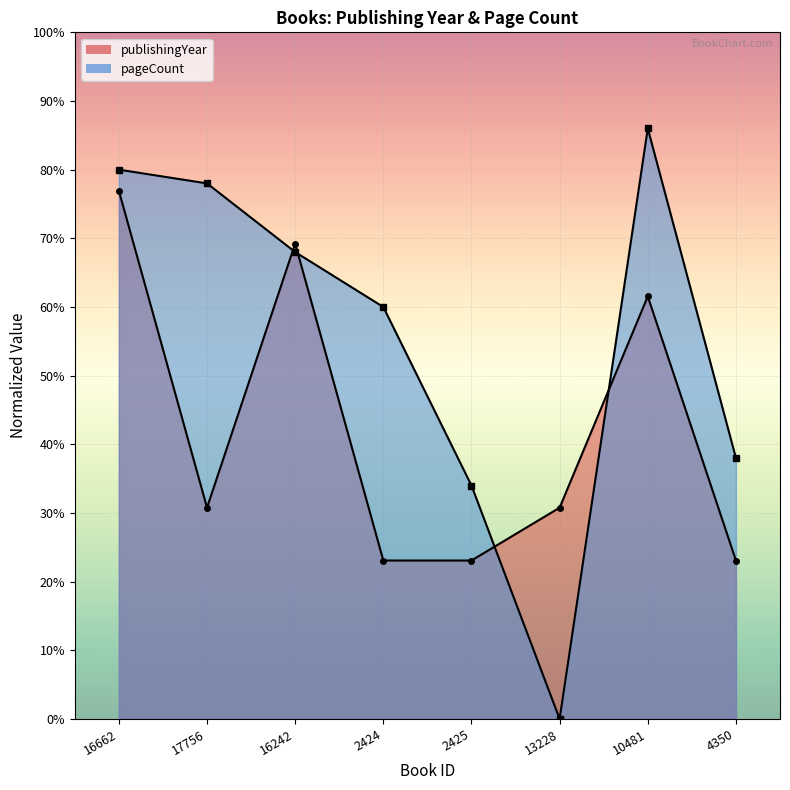

What is the label of the 7th point from the right?

17756